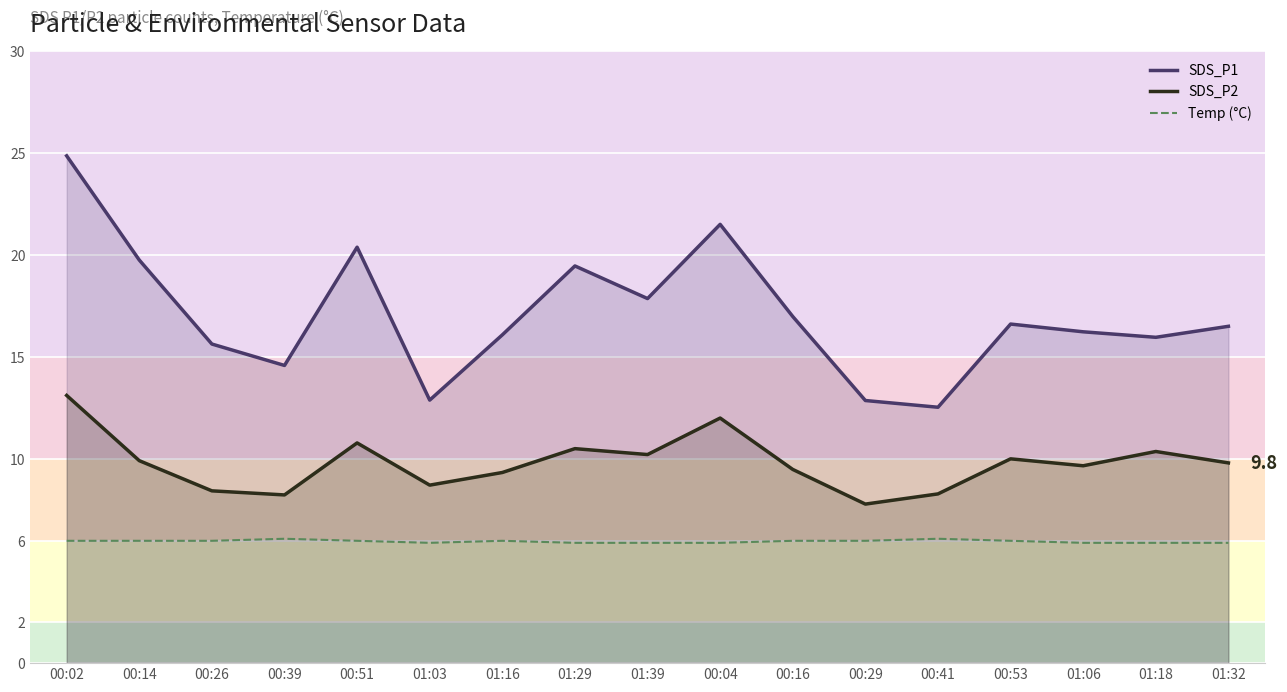

True or false: SDS_P2 and Temp (°C) cross at least once.

False